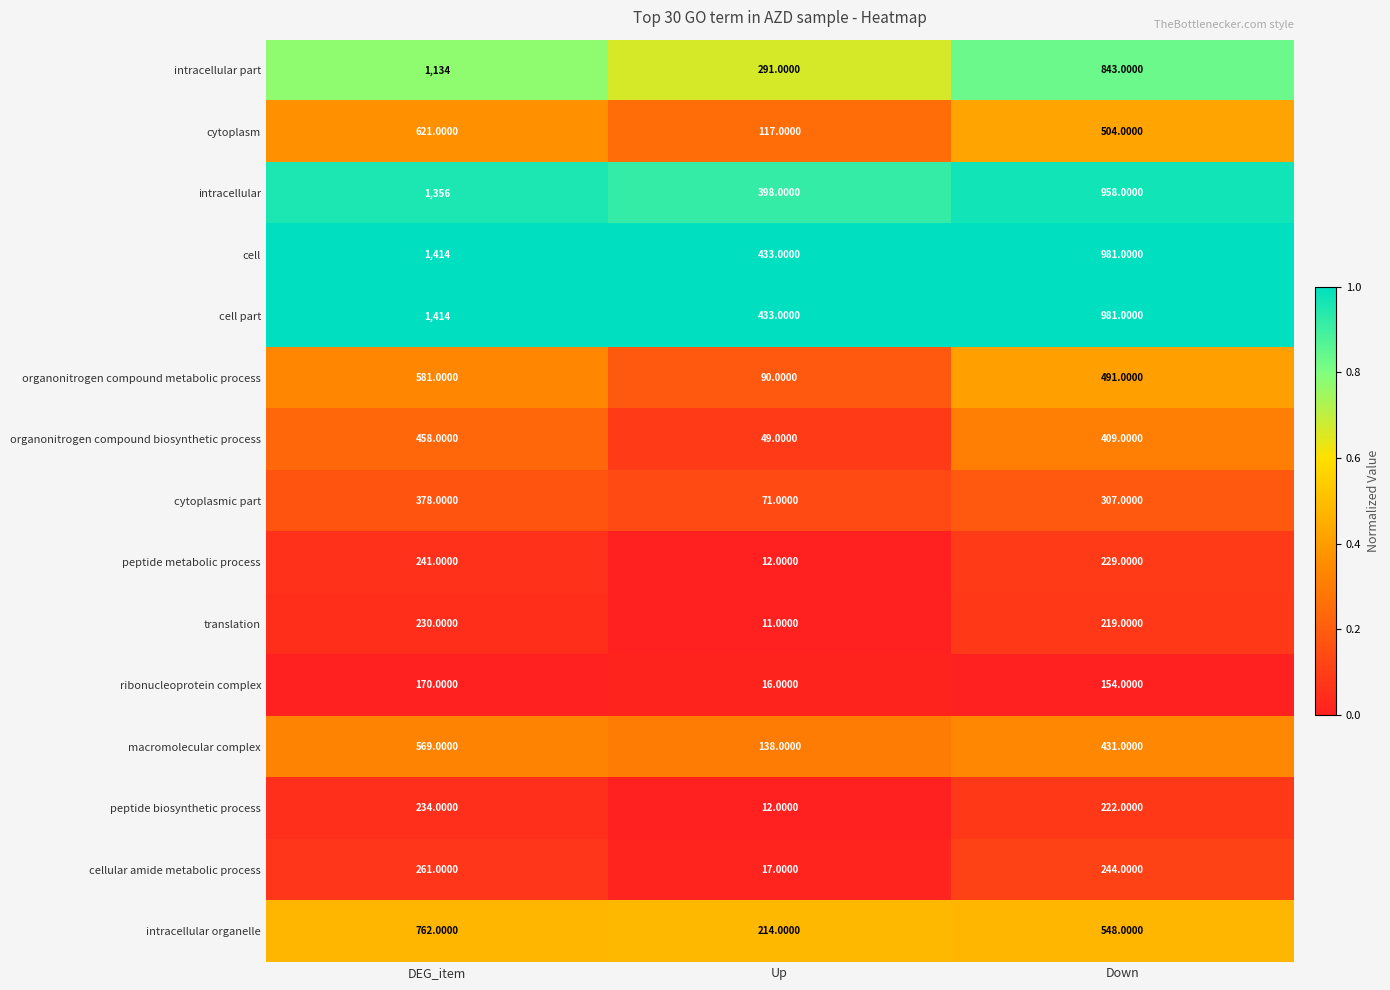

At which label does cytoplasmic part first exceed 307?

DEG_item